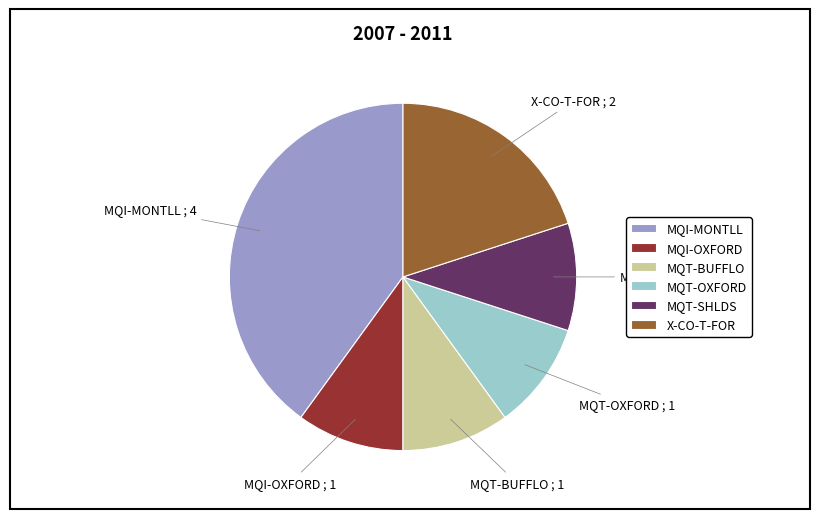

How many slices are in this pie chart?

6